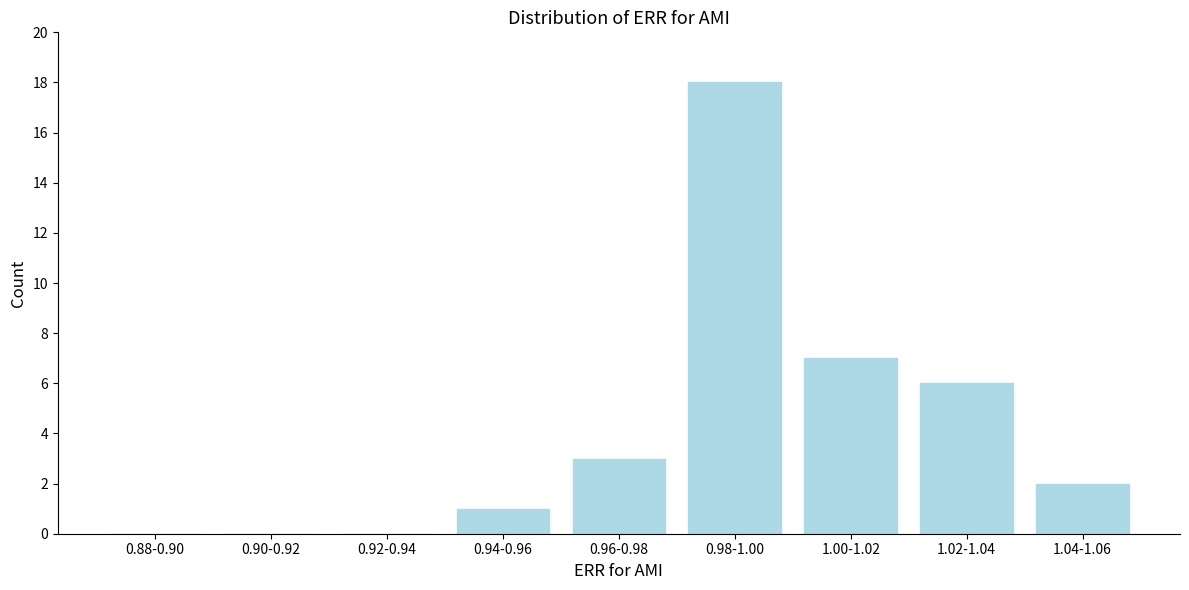

Reading left to right, extract all data points from this chart.

0.88-0.90=0	0.90-0.92=0	0.92-0.94=0	0.94-0.96=1	0.96-0.98=3	0.98-1.00=18	1.00-1.02=7	1.02-1.04=6	1.04-1.06=2